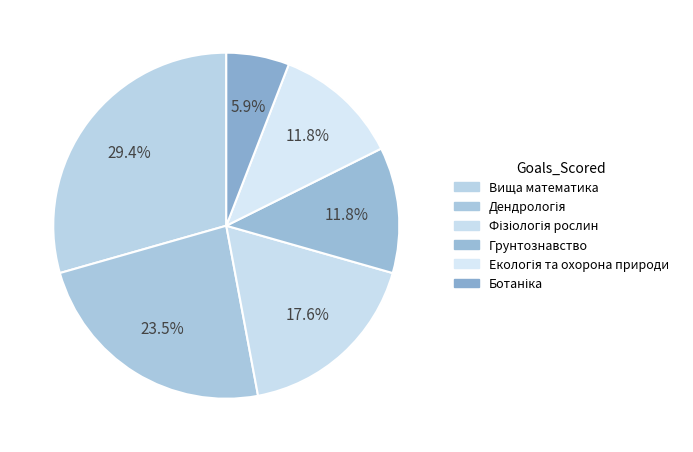

Rank the categories by value from lowest to highest.

Ботаніка, Грунтознавство, Екологія та охорона природи, Фізіологія рослин, Дендрологія, Вища математика